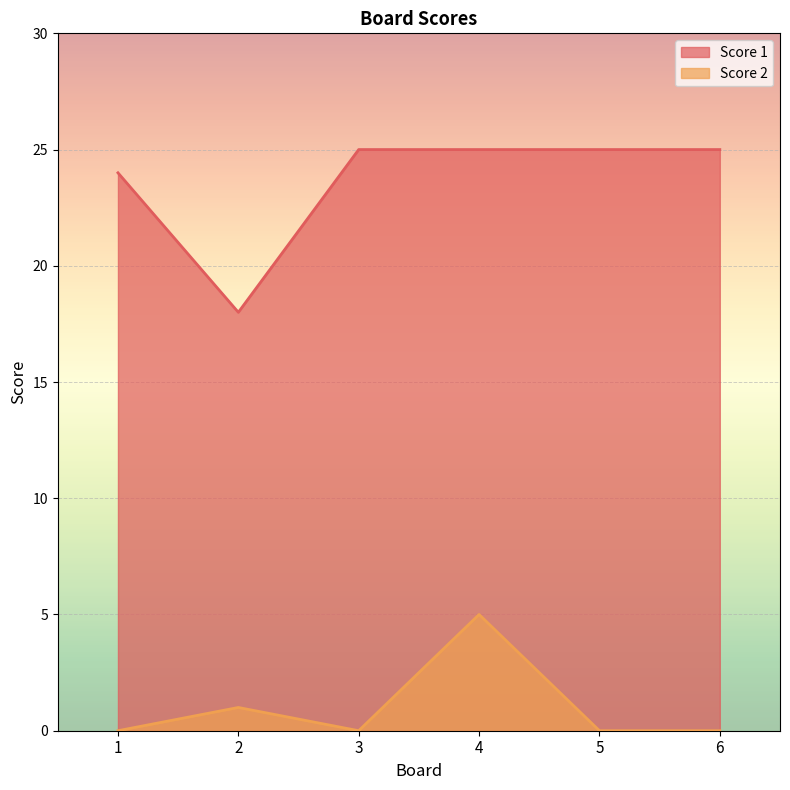

What is the average value of the Score 2 series?

1